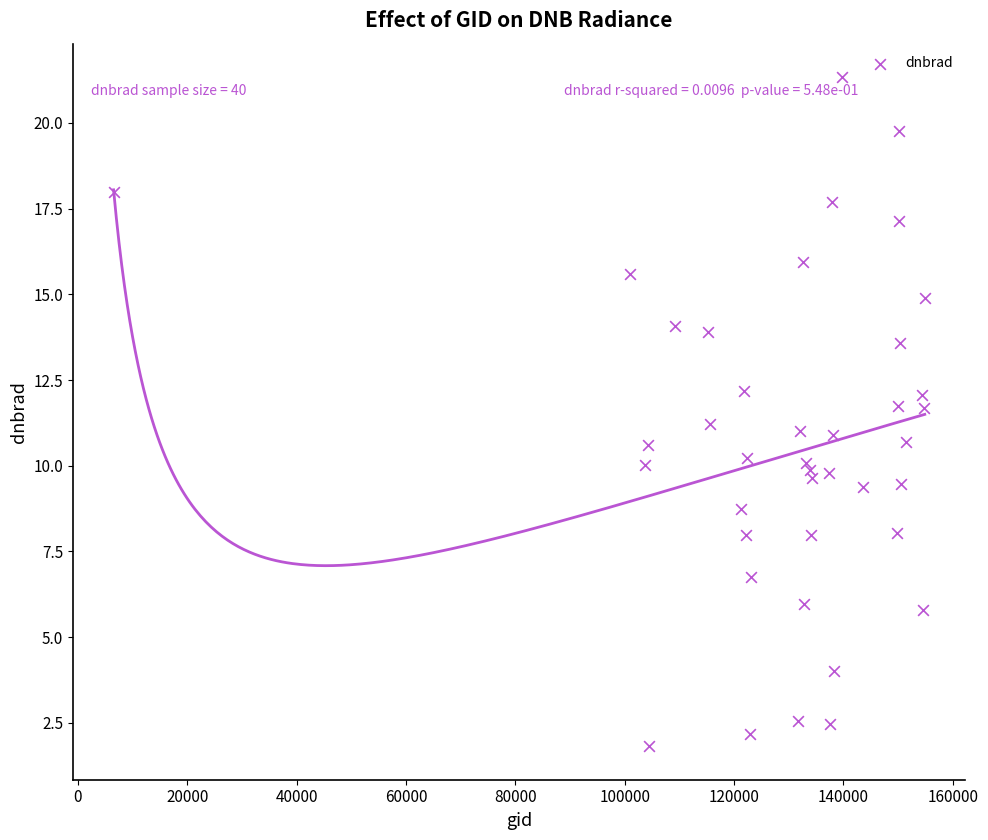

What is the range of Y values (max minus min)?

19.5